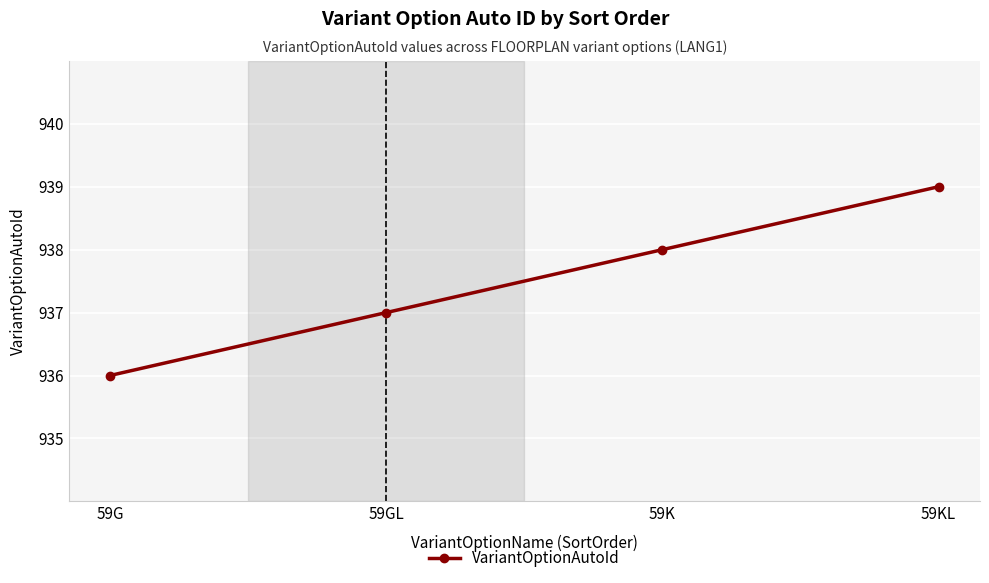

What is the approximate value at 59K?

938